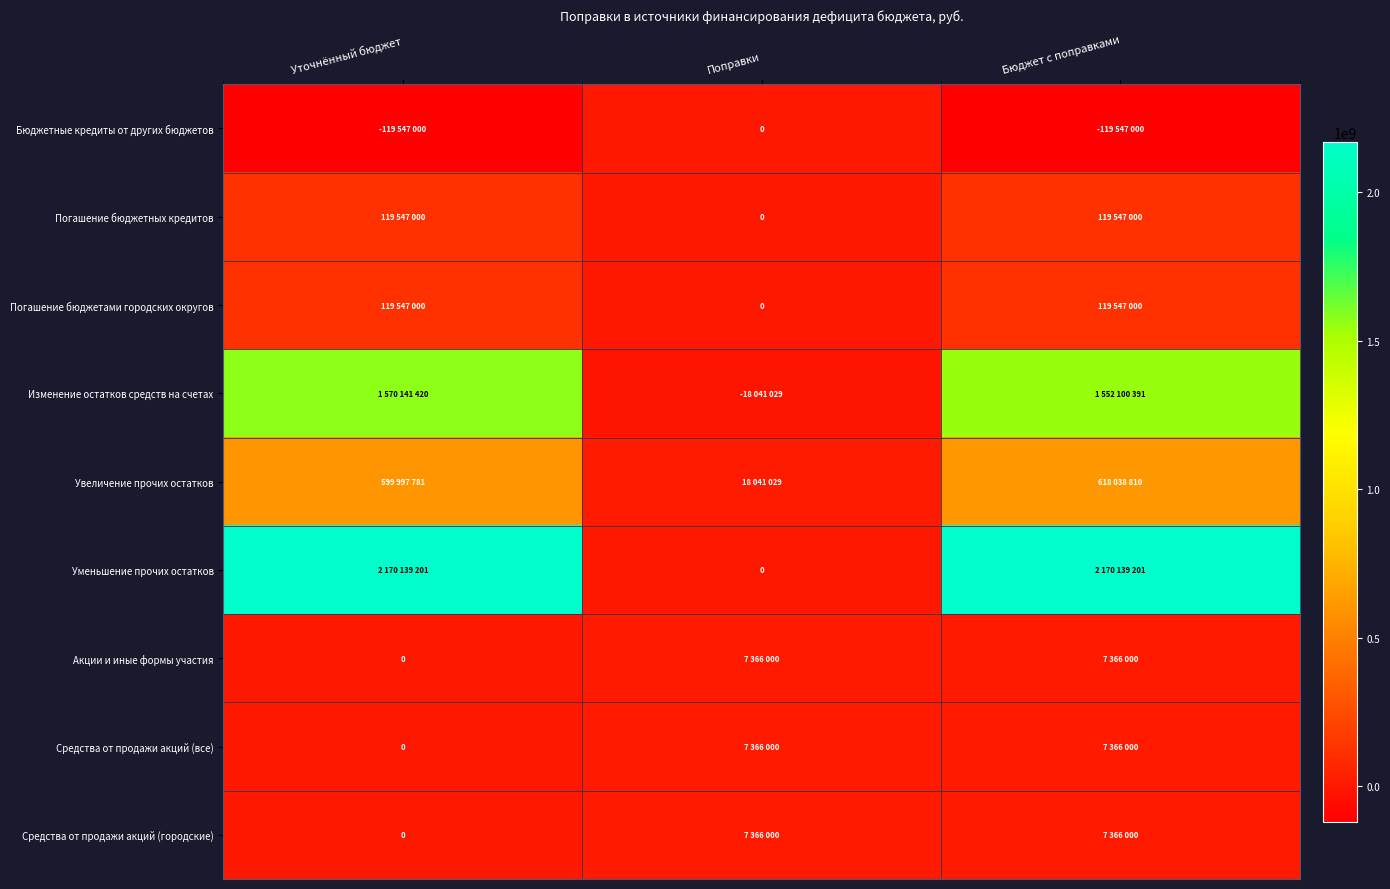

Read the Средства от продажи акций (все) value at Поправки, to the nearest 50.

7366000